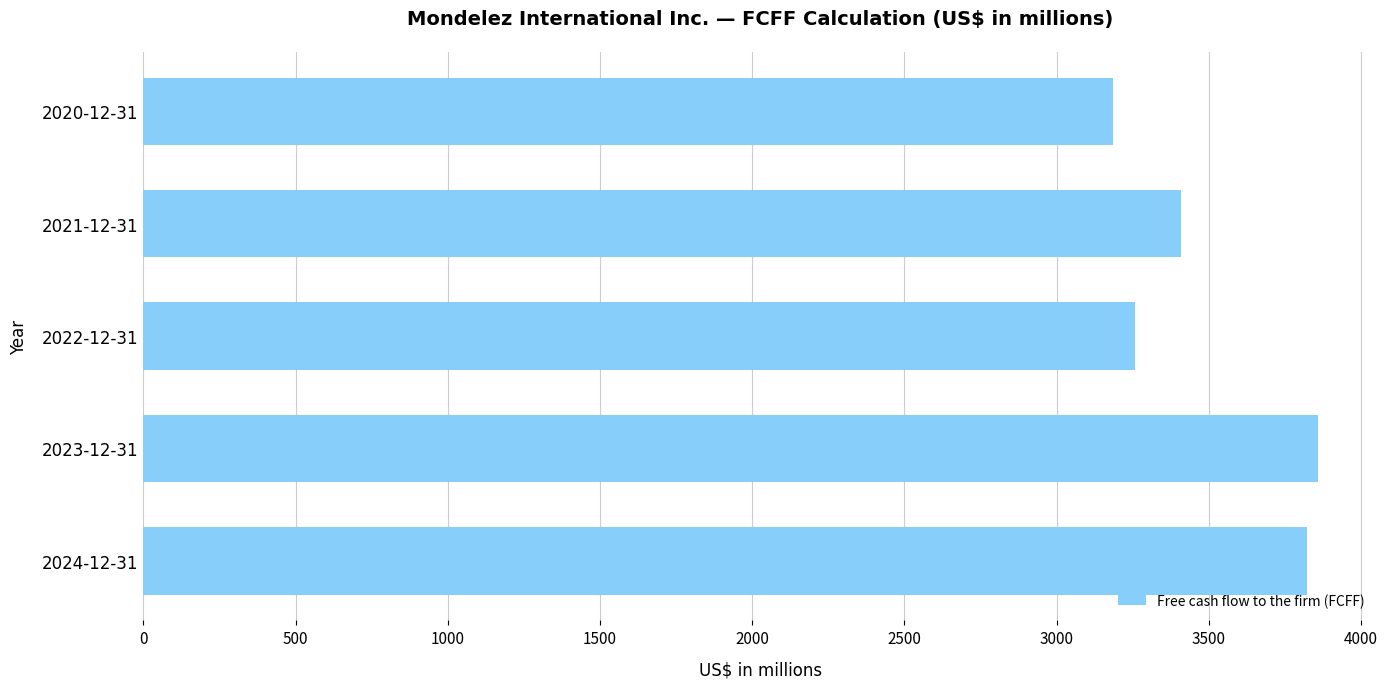

Is it true that the value at 2020-12-31 is 4611?

False